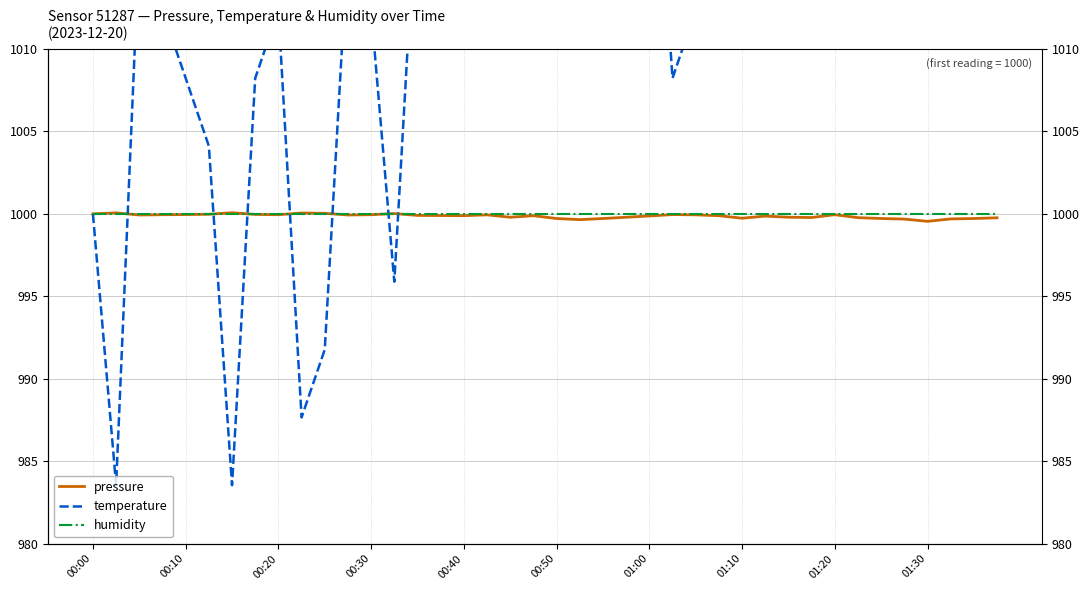

What is the greatest value displayed?

1111.1